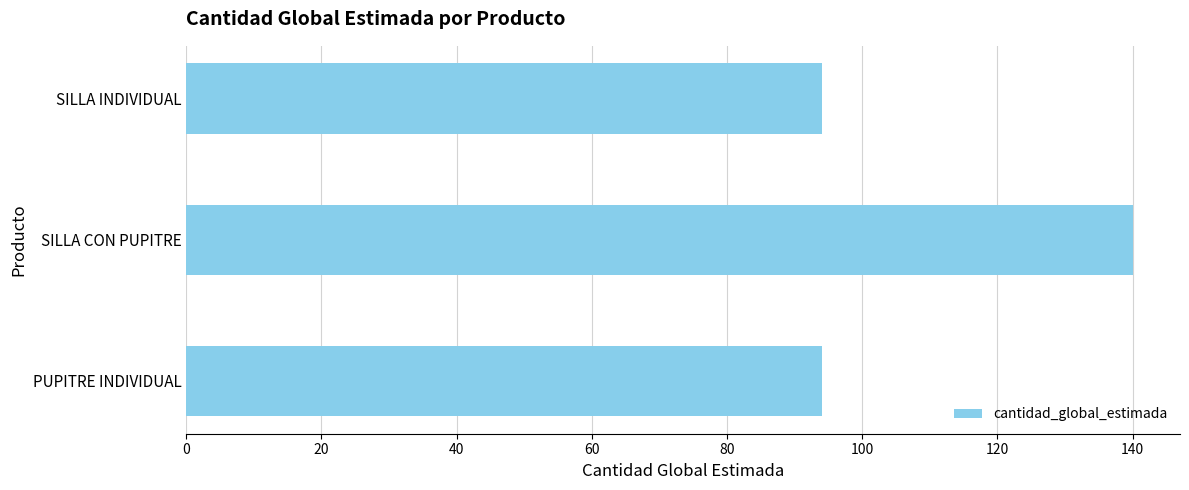

The chart shows a value of 97 at SILLA CON PUPITRE. True or false?

False